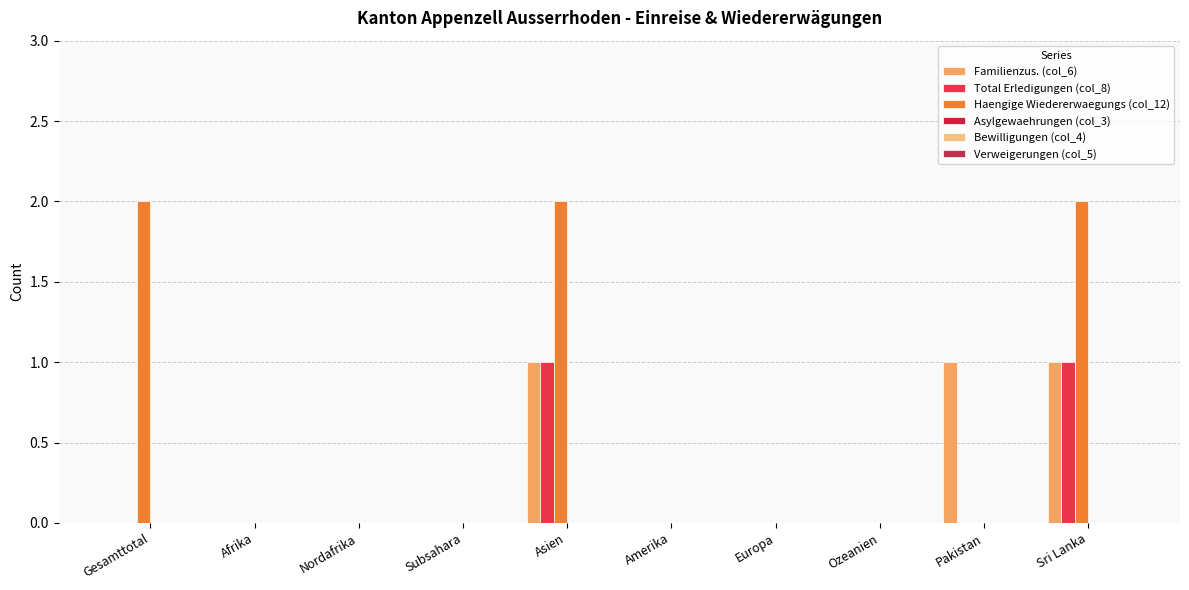

How many categories are shown in the chart?

10